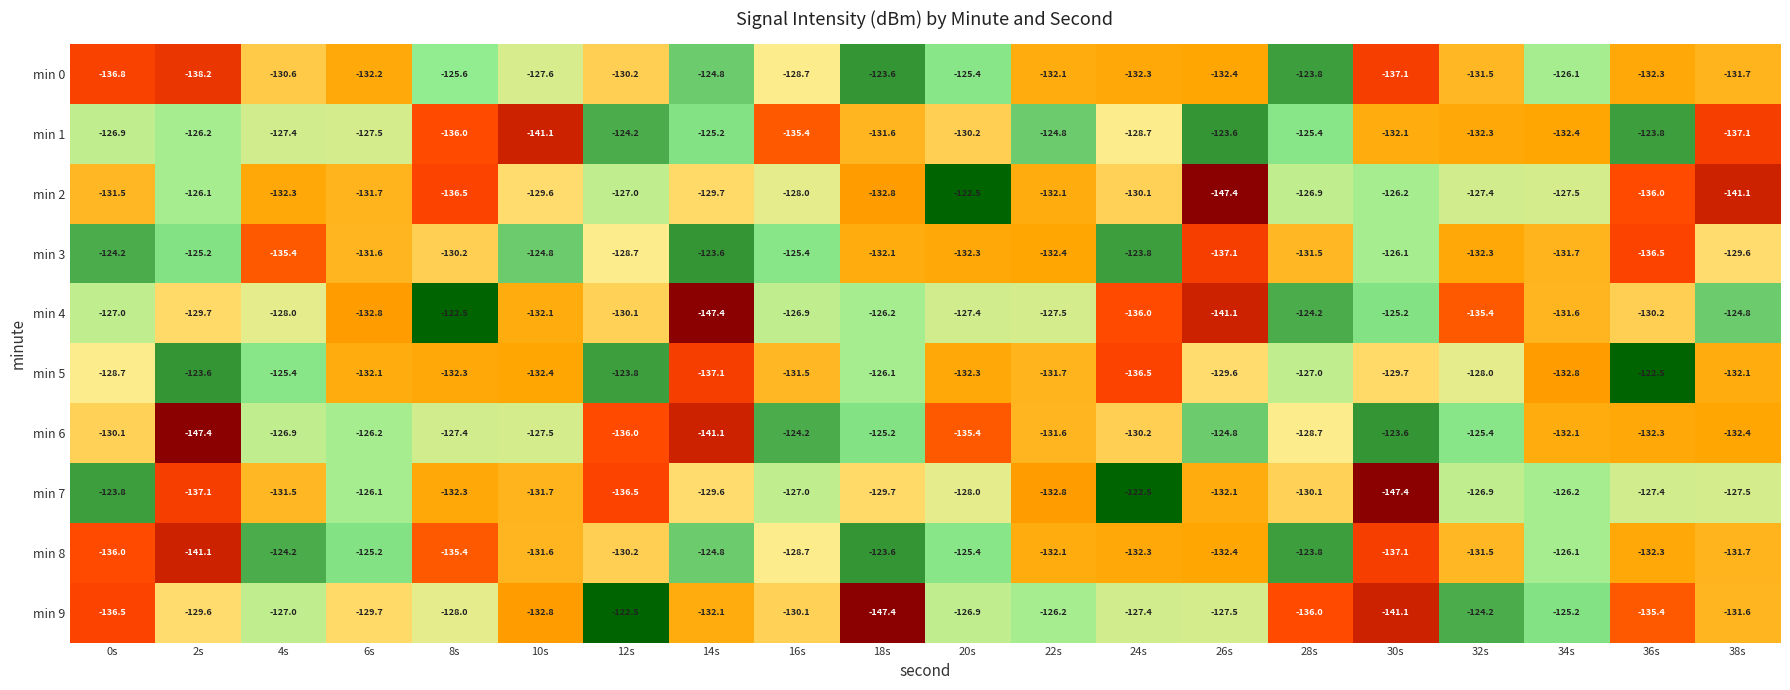

At which category is the sum across all series the highest?

28s